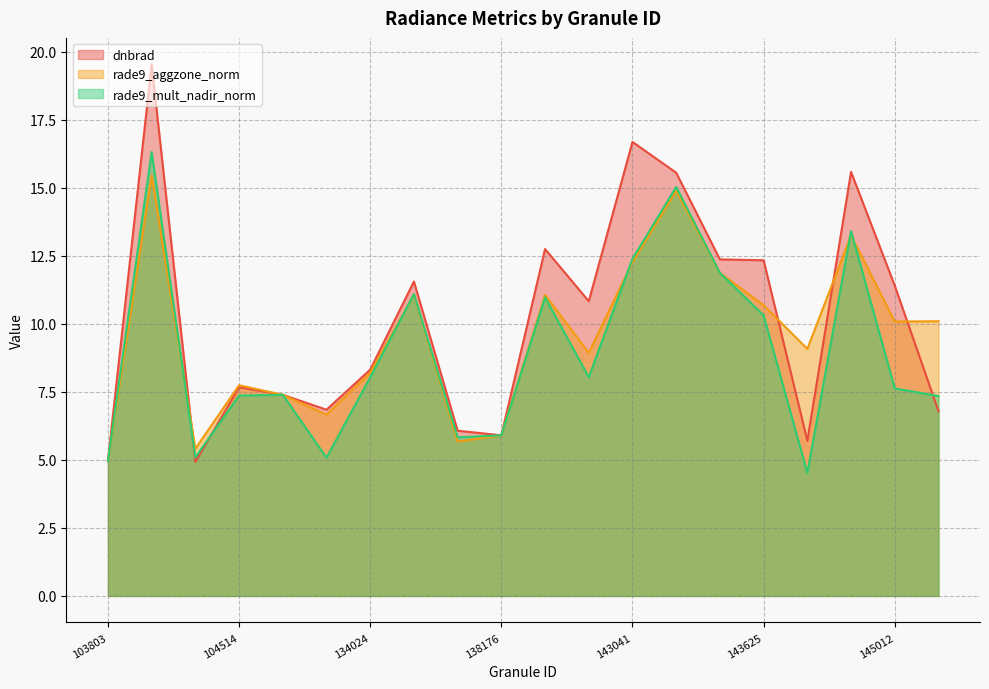

Where does the dnbrad series first go above 10?

104279